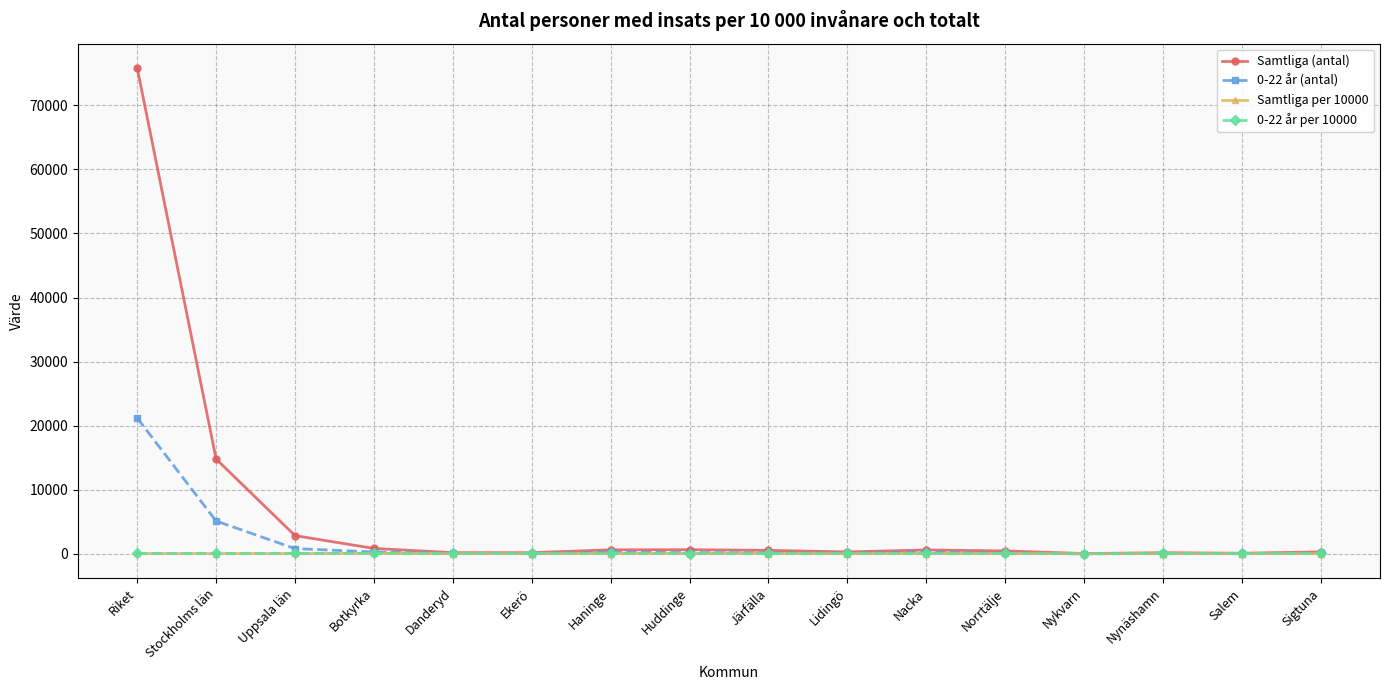

True or false: 0-22 år per 10000 has more than 1 points higher than both neighbors.

True